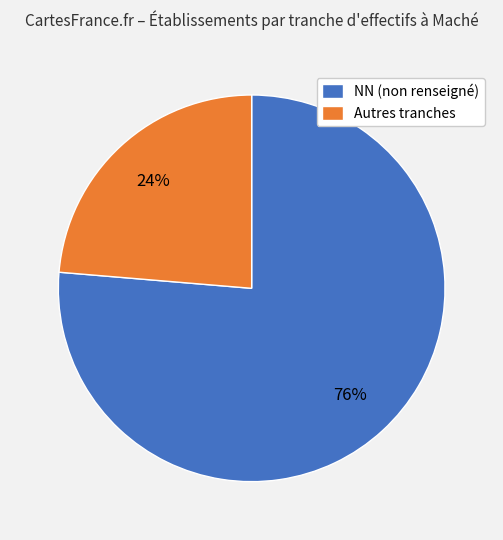

What is the largest slice in the pie chart?

NN (non renseigné)